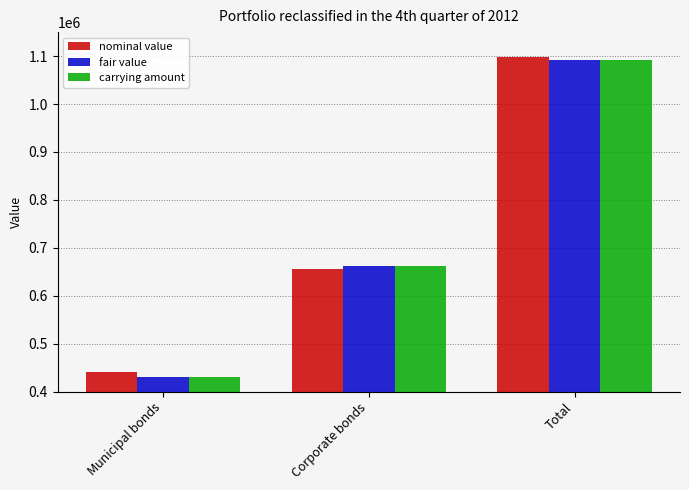

What position from the left is Corporate bonds?

2